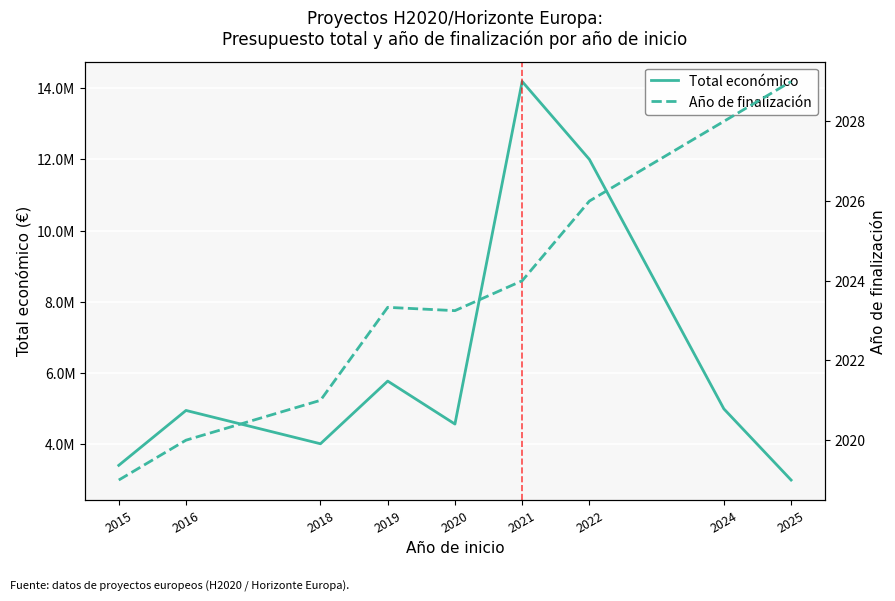

What is the approximate value of Total económico at 2024?

4997527.0